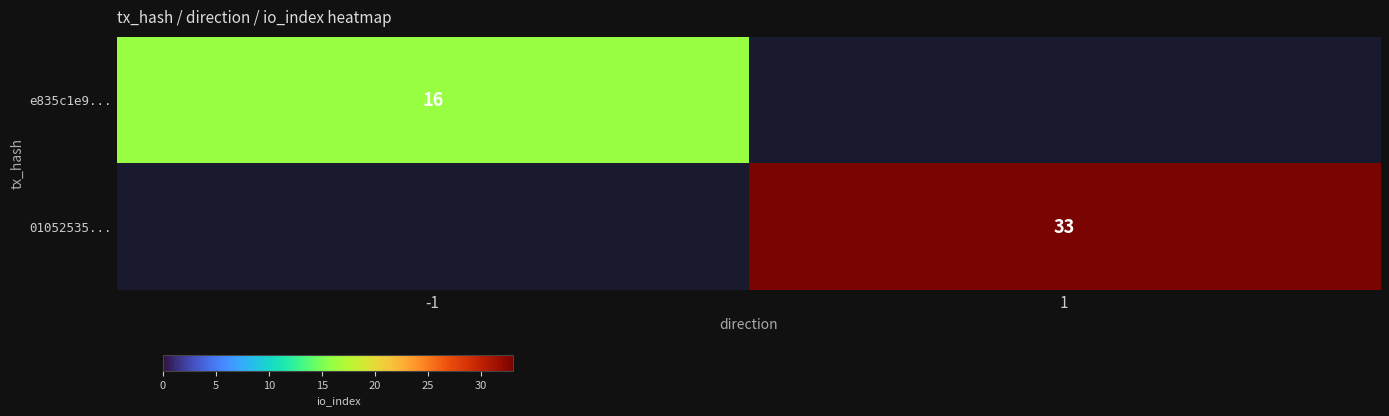

How many categories are shown in the chart?

2